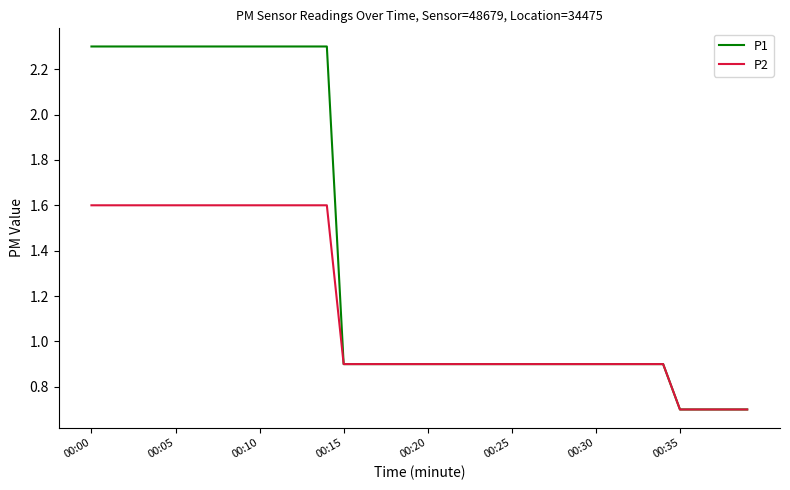

What is the greatest value displayed?

2.3